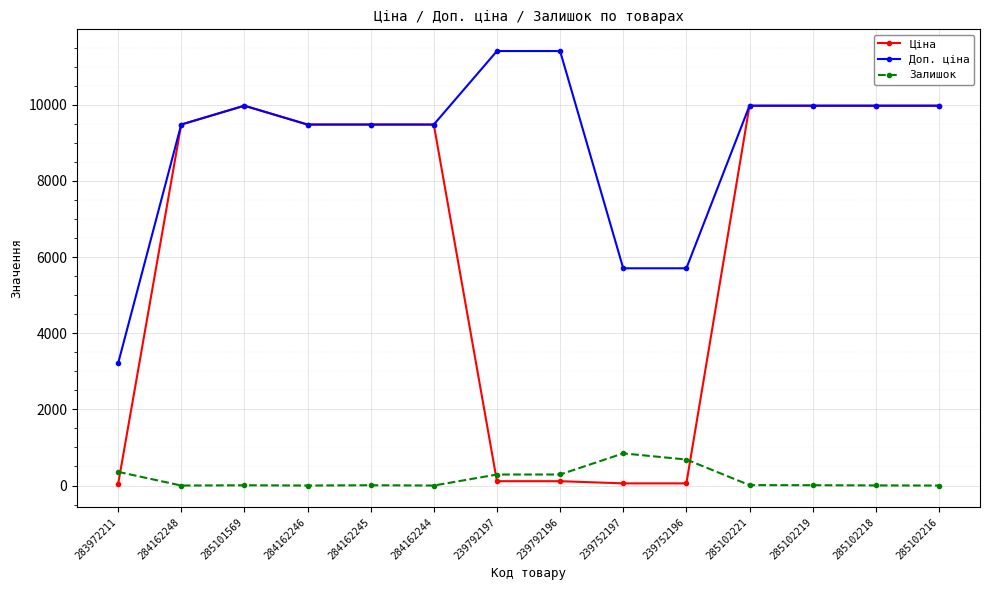

True or false: Залишок and Доп. ціна intersect in this chart.

False